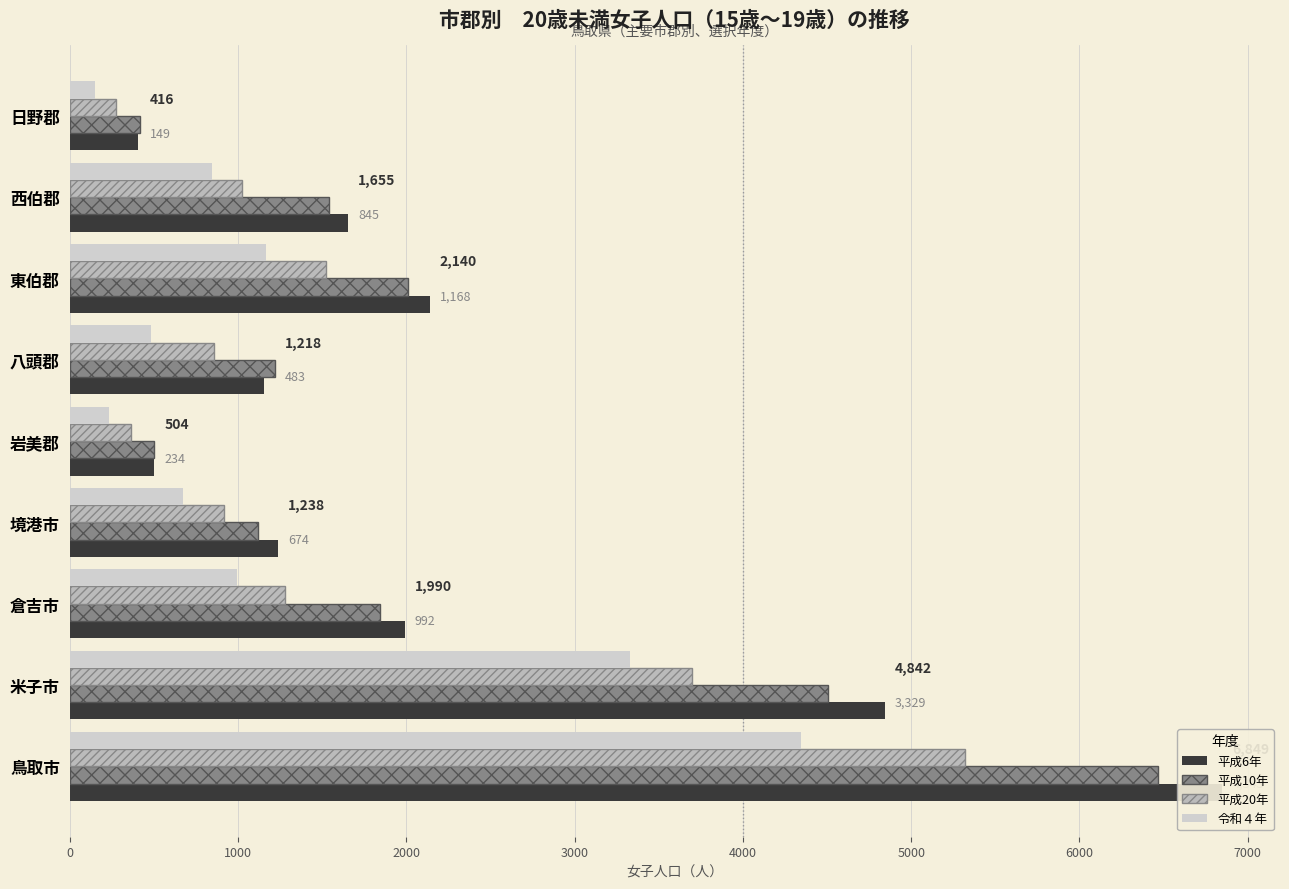

What are all the series names shown in the legend?

平成6年, 平成10年, 平成20年, 令和４年